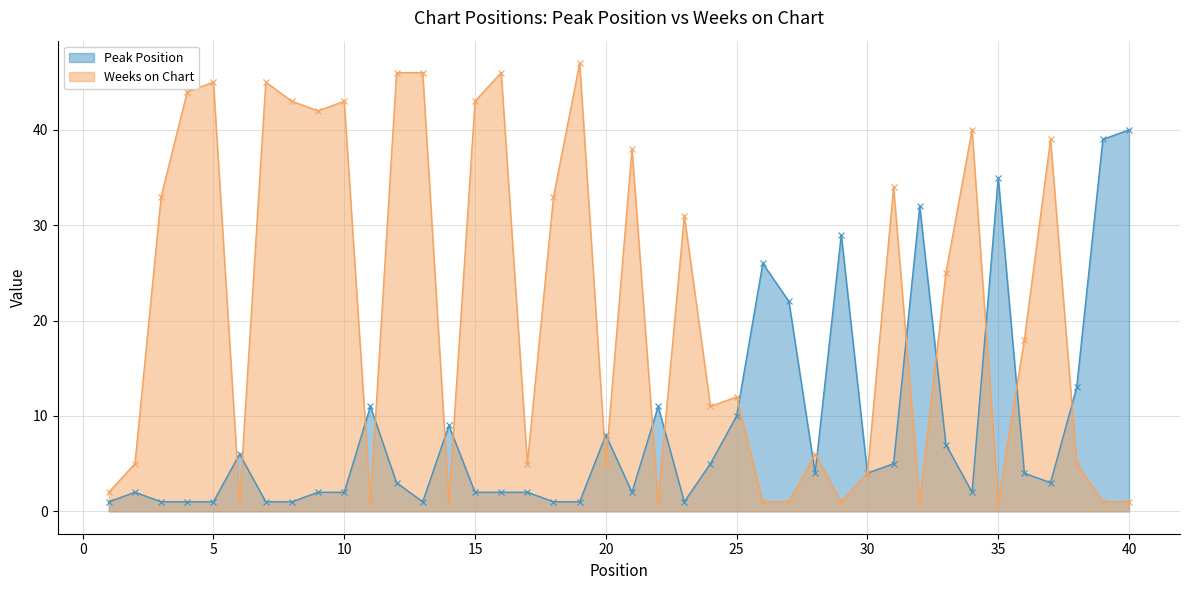

True or false: Peak Position has a value of 3 at 9.

False